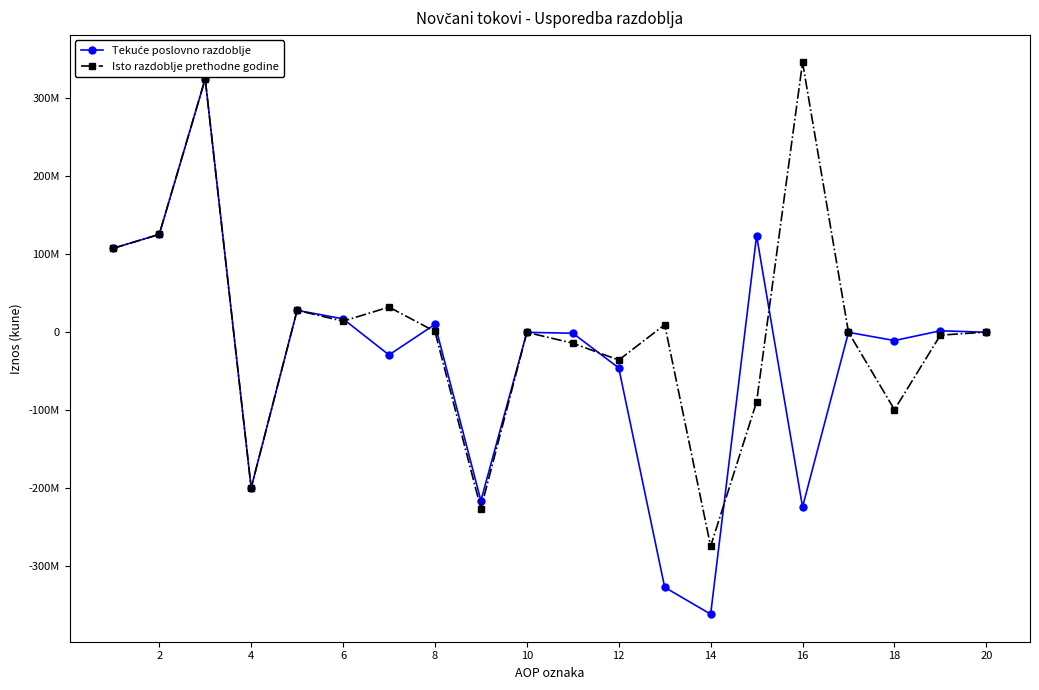

In Tekuće poslovno razdoblje, how many points are higher than both neighbors (excluding endpoints)?

7